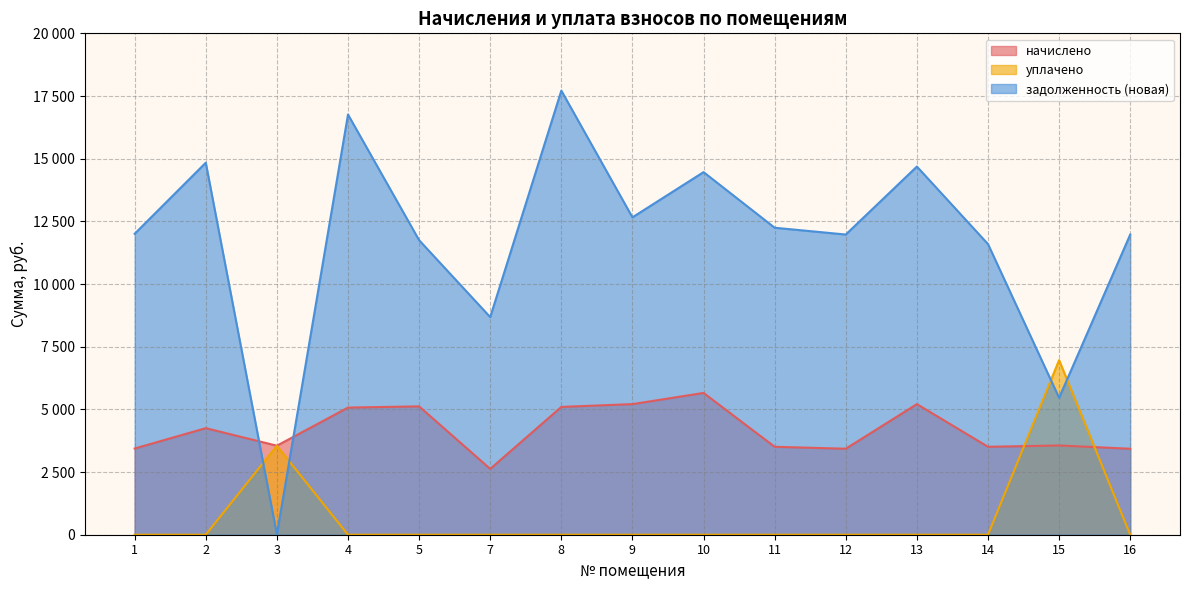

List the labels in order of начислено value, largest first.

10, 9, 13, 5, 8, 4, 2, 15, 3, 11, 14, 1, 12, 16, 7